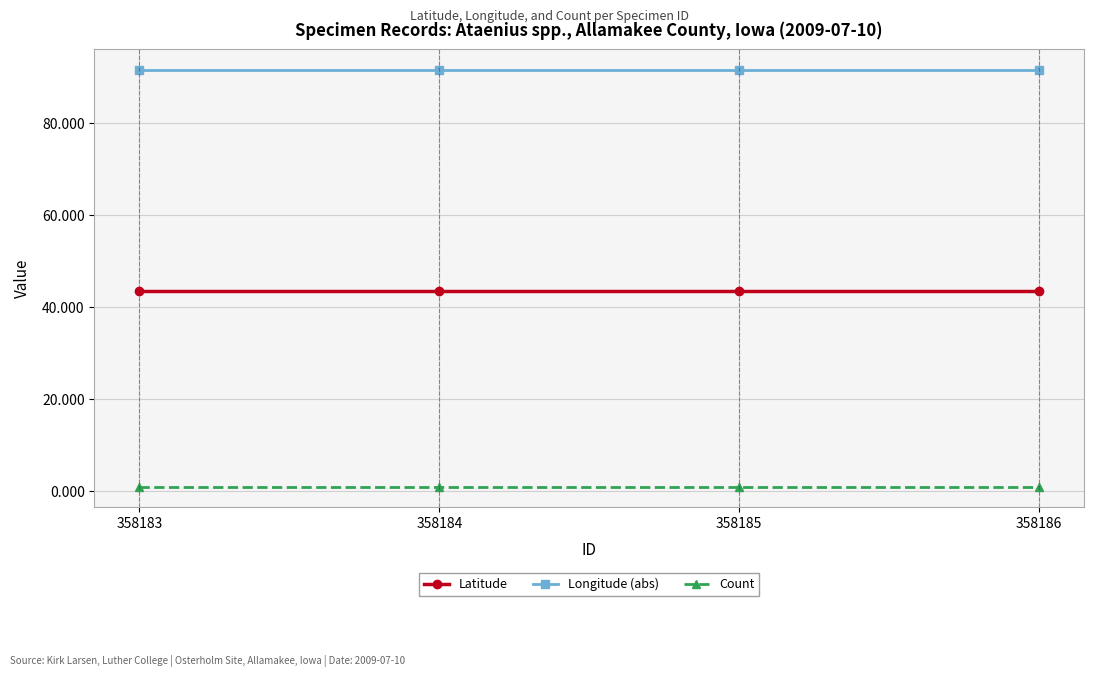

List the series in order of their overall mean, lowest first.

Count, Latitude, Longitude (abs)